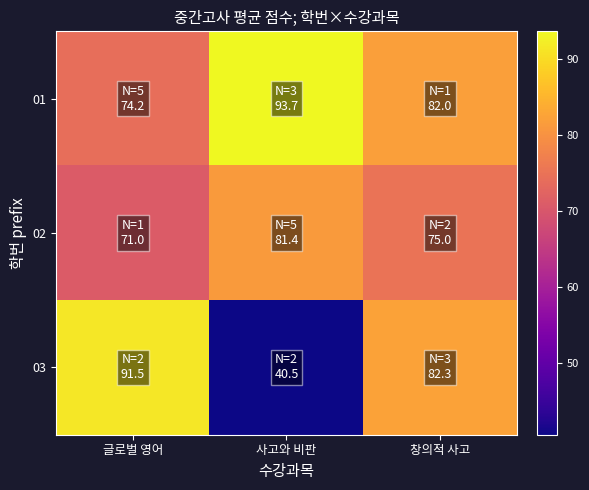

What is the total value across all series at 사고와 비판?

215.6